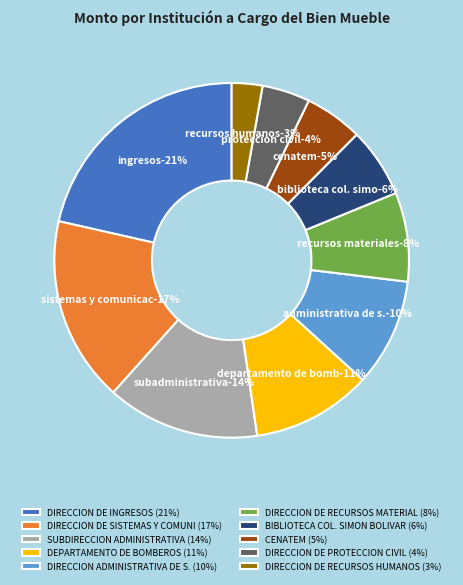

What percentage is the DIRECCION DE INGRESOS slice, to the nearest percent?

21%